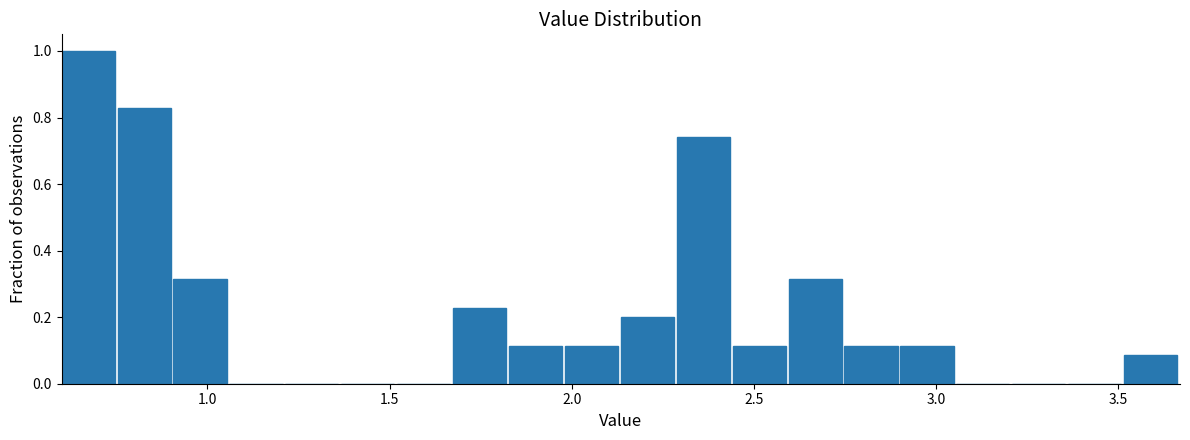

Read against the x-axis, roughly where is the centre of the tallest bar?

0.65